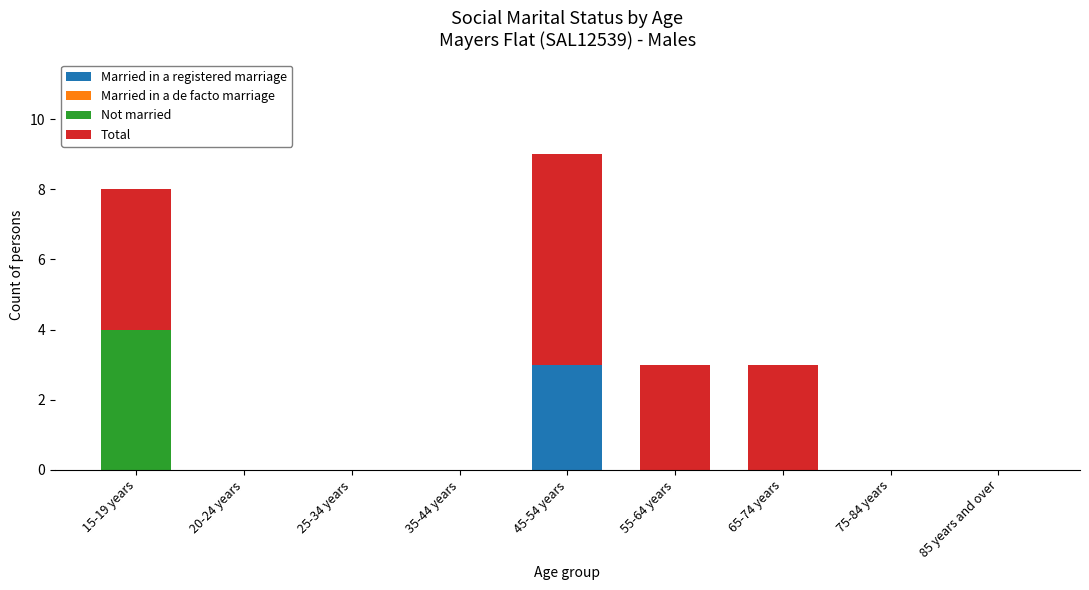

Reading right to left, list the values for the Married in a registered marriage series.

85 years and over=0	75-84 years=0	65-74 years=0	55-64 years=0	45-54 years=3	35-44 years=0	25-34 years=0	20-24 years=0	15-19 years=0